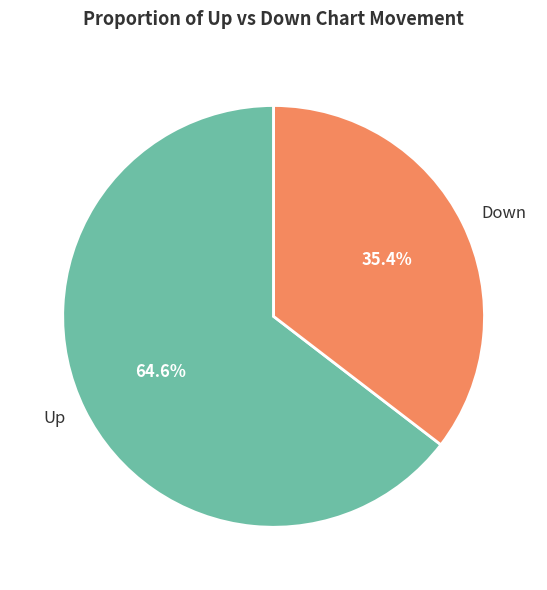

How many segments does this pie chart have?

2